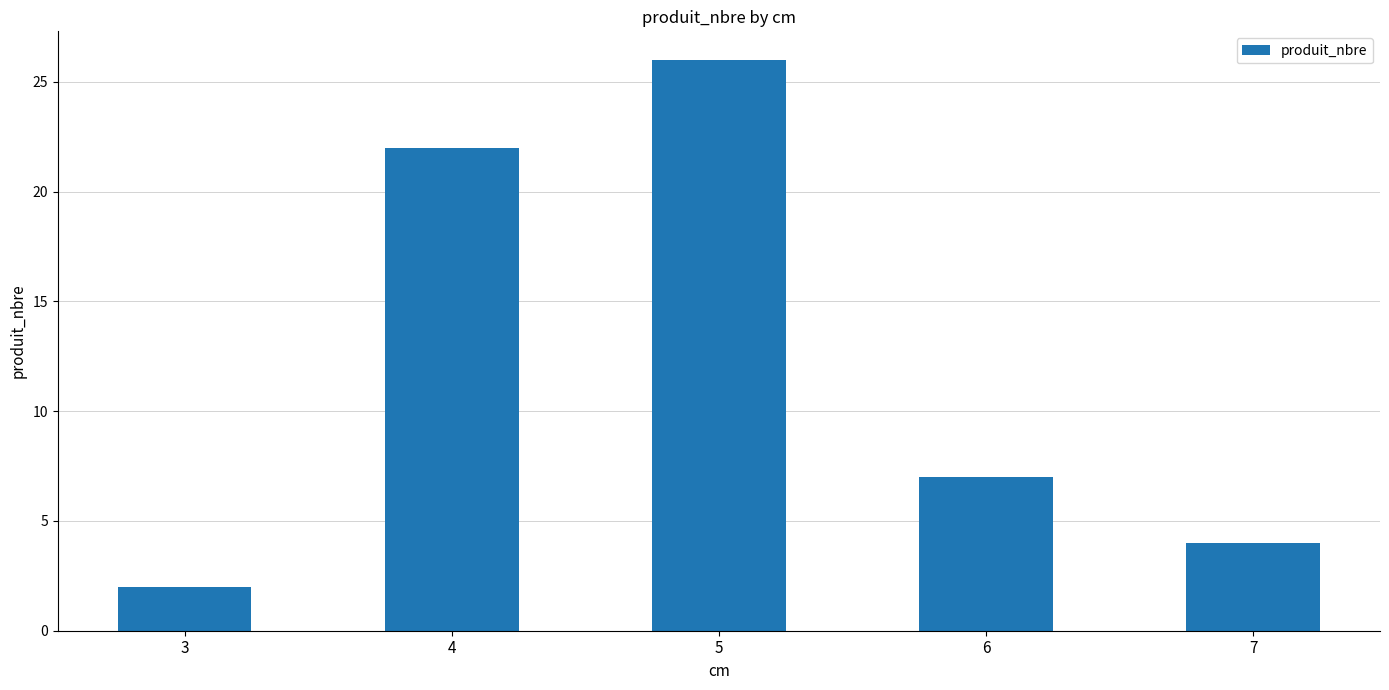

What is the change in value from 5 to 7?

-22